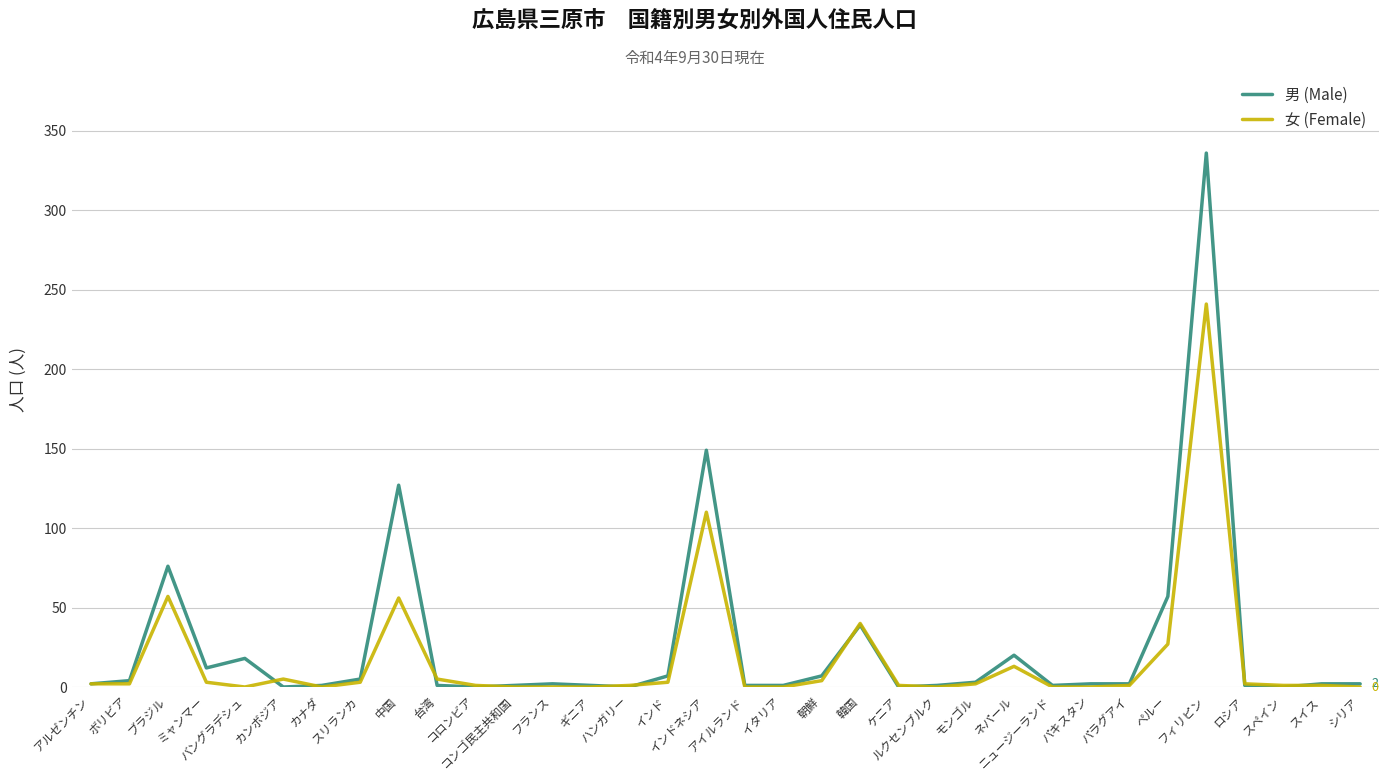

List the series in order of their peak value, highest first.

男 (Male), 女 (Female)